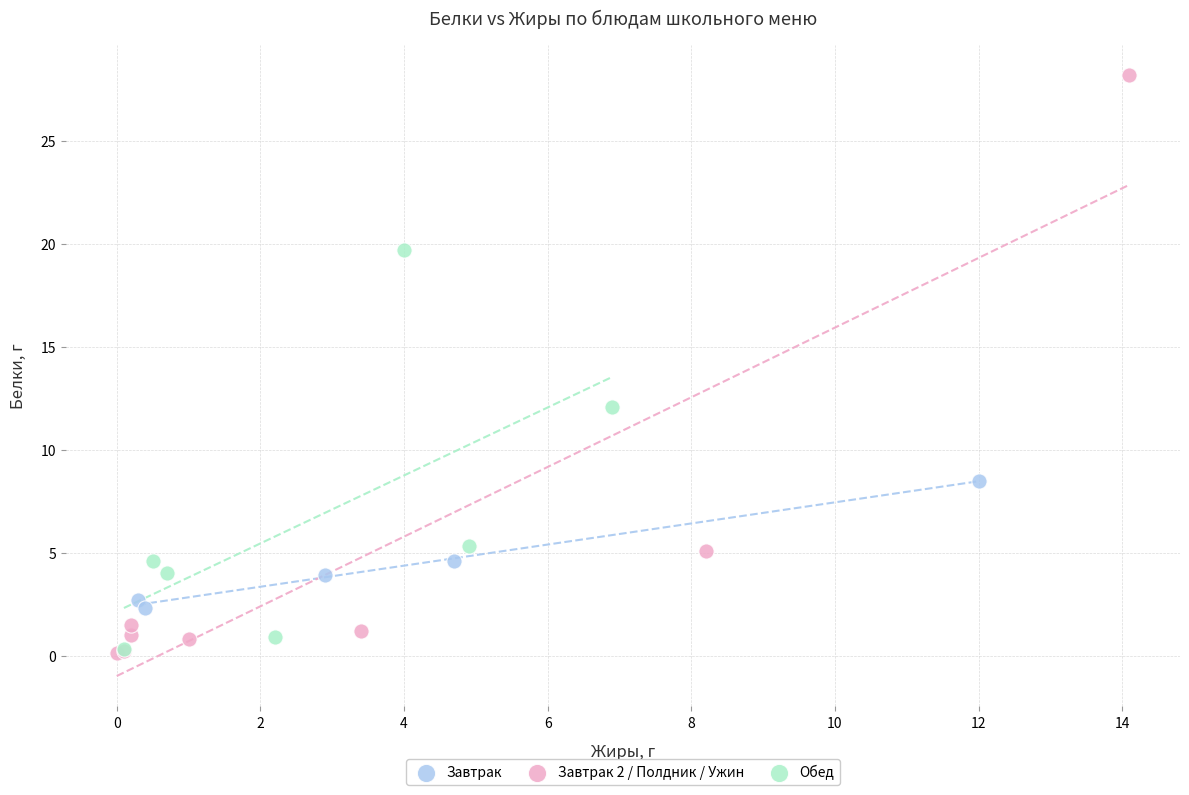

What are all the series names shown in the legend?

Завтрак, Завтрак 2 / Полдник / Ужин, Обед